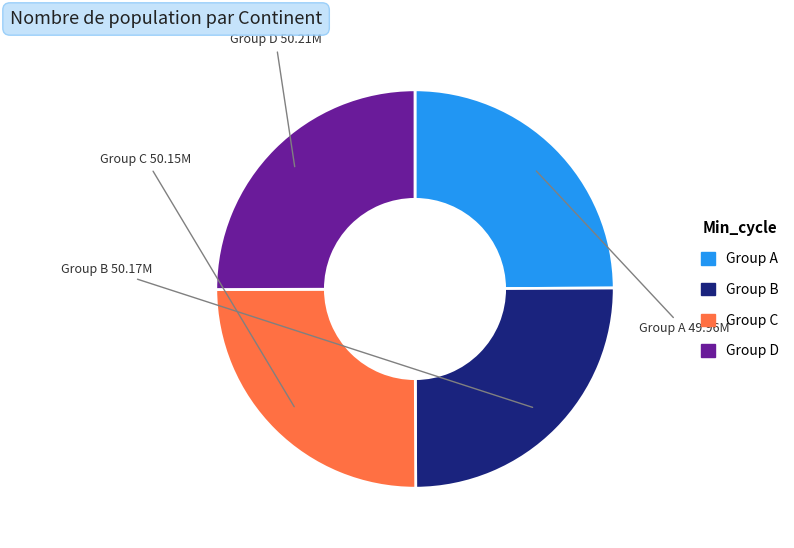

How many segments does this pie chart have?

4